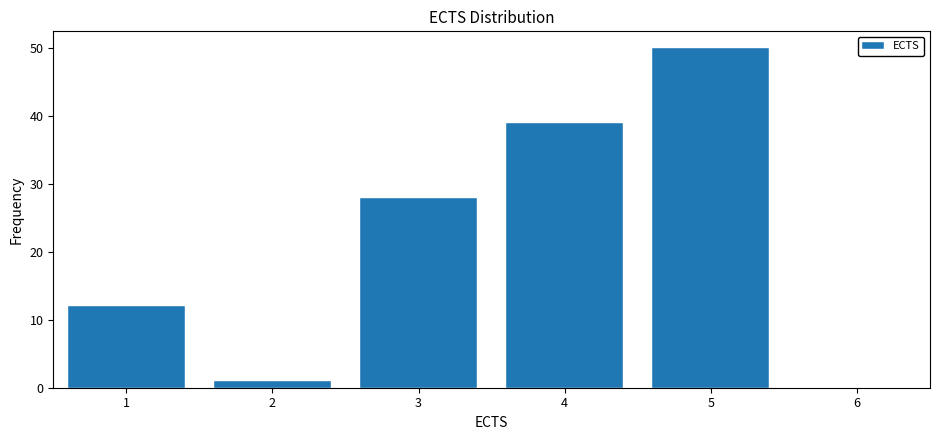

Reading left to right, transcribe this chart: for each bar, give the range it covers on the x-axis and its height. The values are not printed on the chart, so give them approximately, as read against the axis.

0.5 to 1.5: 12
1.5 to 2.5: 1
2.5 to 3.5: 28
3.5 to 4.5: 39
4.5 to 5.5: 50
5.5 to 6.5: 0